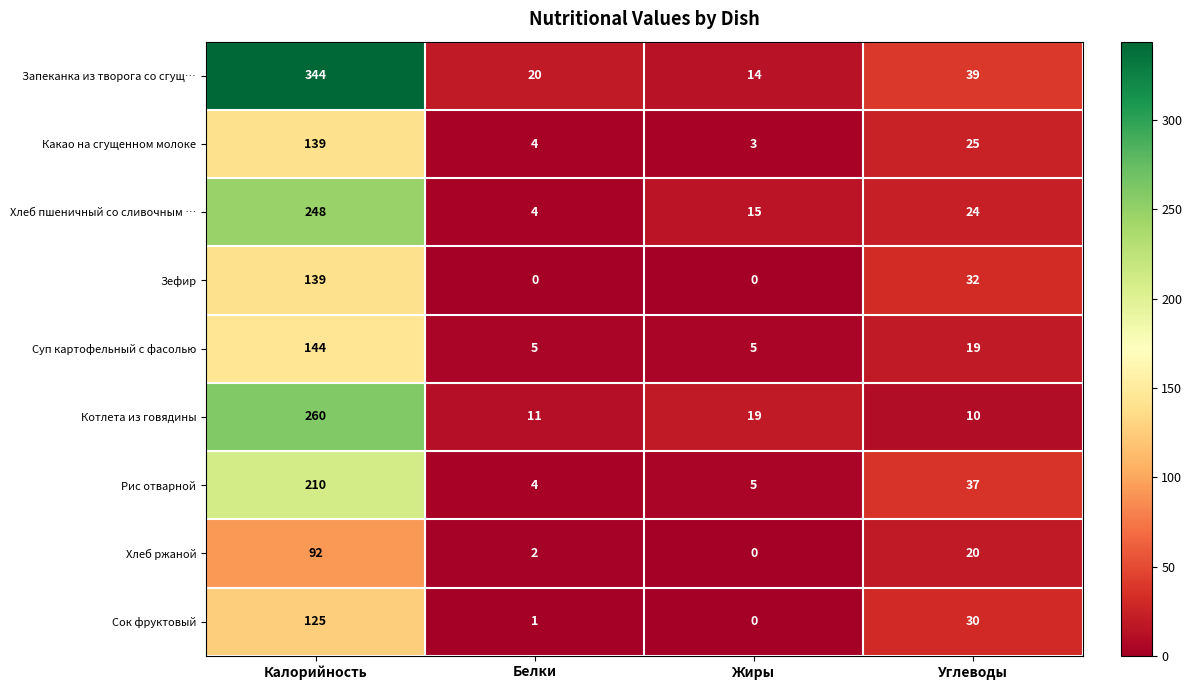

Which series changed the most between Калорийность and Углеводы?

Запеканка из творога со сгущ…